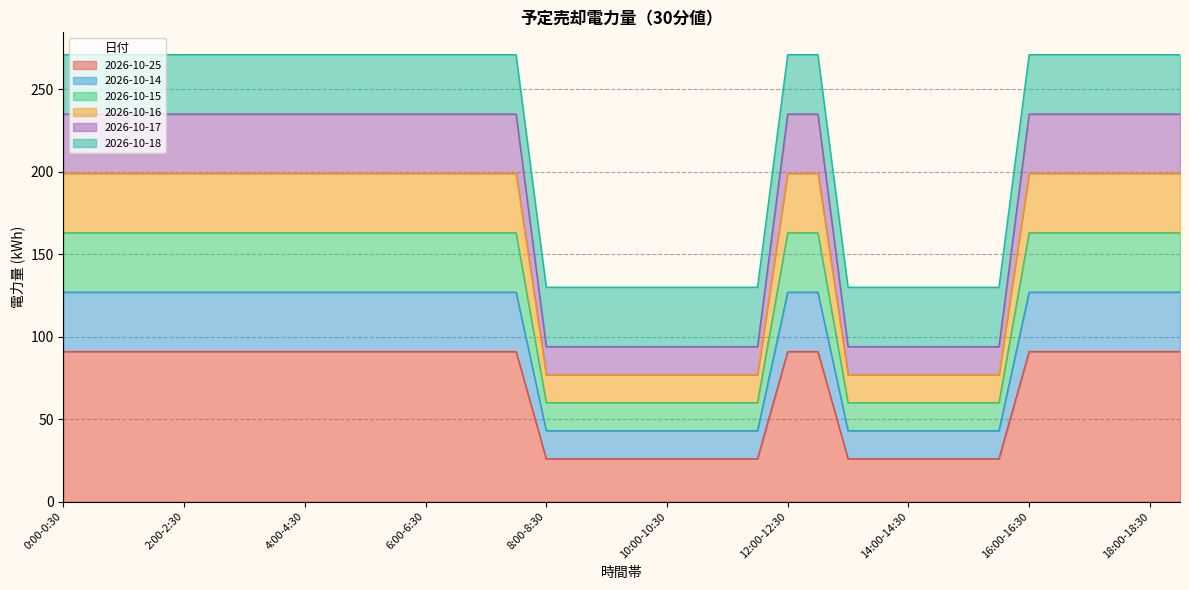

At how many categories does at least one series exceed 148?

24